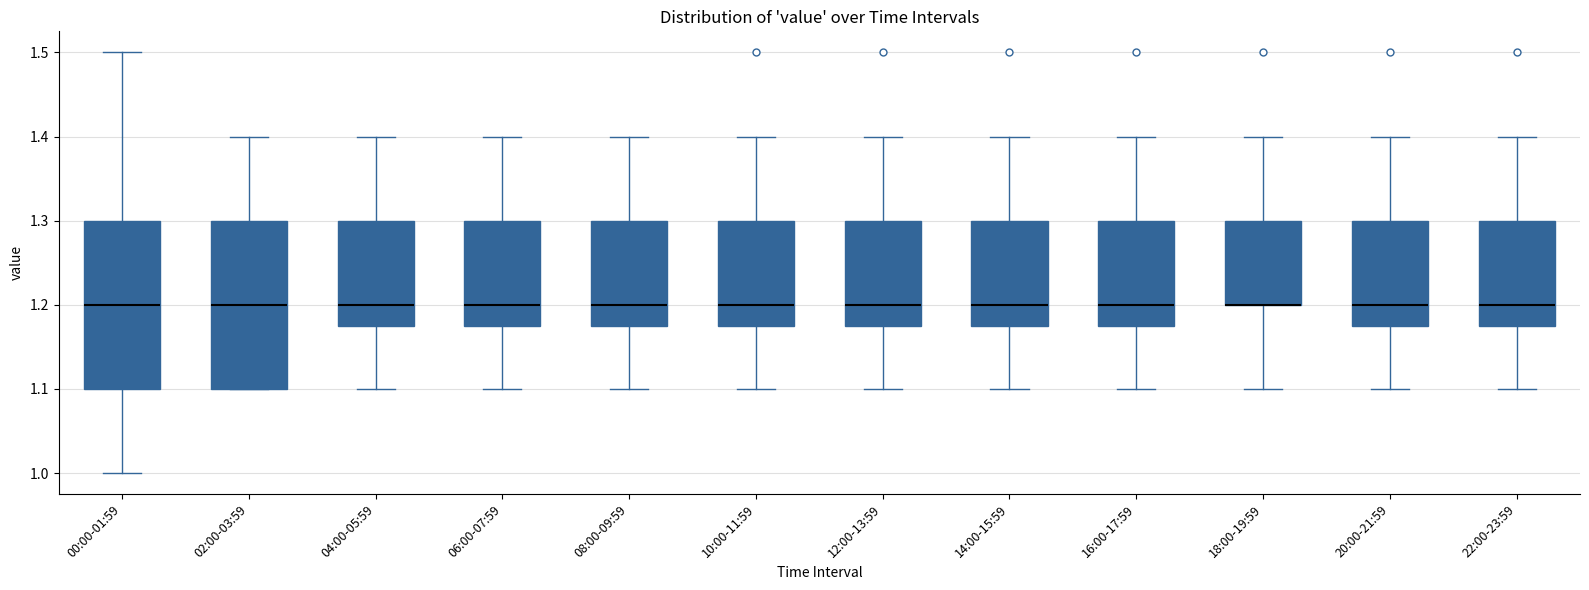

Where does the upper whisker of the box for 18:00-19:59 end on the y-axis? The values are not printed on the chart, so give them approximately, as read against the axis.

1.40